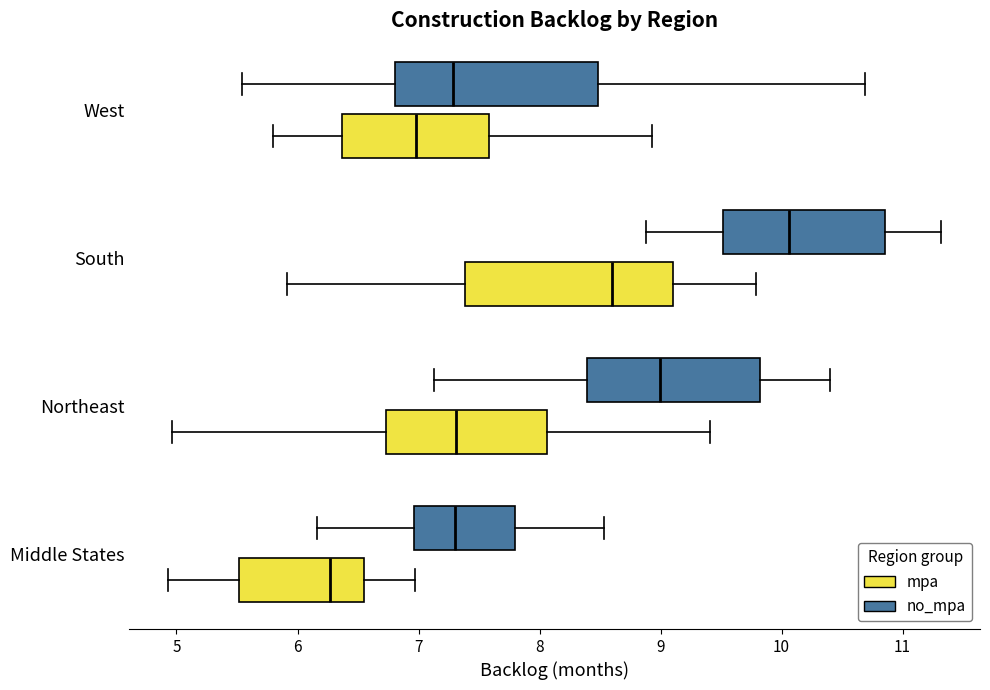

Reading bottom to top, transcribe this box plot: for each box, give where its median line is, the range the box spans, and where its two whiskers end, as read against the x-axis. The values are not printed on the chart, so give them approximately, as read against the axis.

Middle States (mpa): median 6.3, box 5.5 to 6.6, whiskers 4.9 to 7.0
Middle States (no_mpa): median 7.3, box 7.0 to 7.8, whiskers 6.2 to 8.5
Northeast (mpa): median 7.3, box 6.7 to 8.1, whiskers 5.0 to 9.4
Northeast (no_mpa): median 9.0, box 8.4 to 9.8, whiskers 7.1 to 10.4
South (mpa): median 8.6, box 7.4 to 9.1, whiskers 5.9 to 9.8
South (no_mpa): median 10.1, box 9.5 to 10.9, whiskers 8.9 to 11.3
West (mpa): median 7.0, box 6.4 to 7.6, whiskers 5.8 to 8.9
West (no_mpa): median 7.3, box 6.8 to 8.5, whiskers 5.5 to 10.7